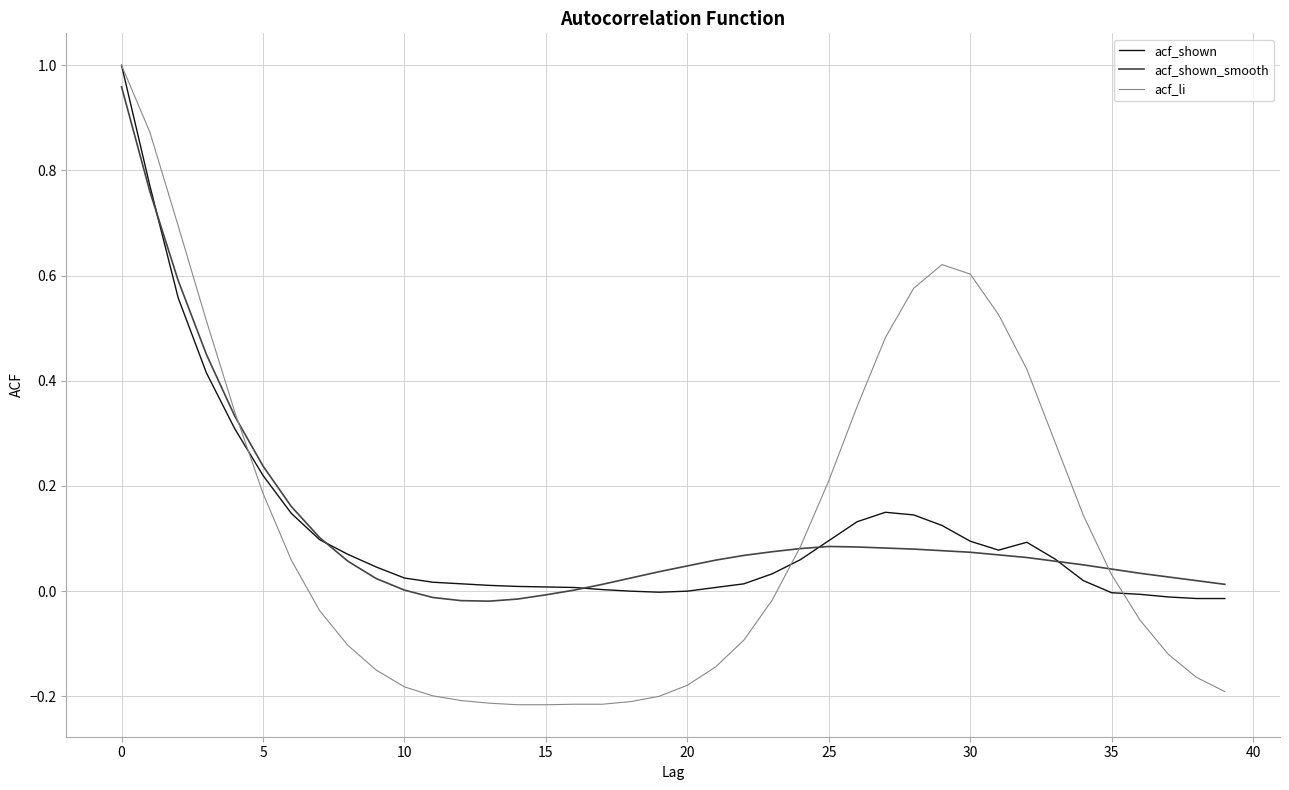

Which series has the widest spread of values?

acf_li